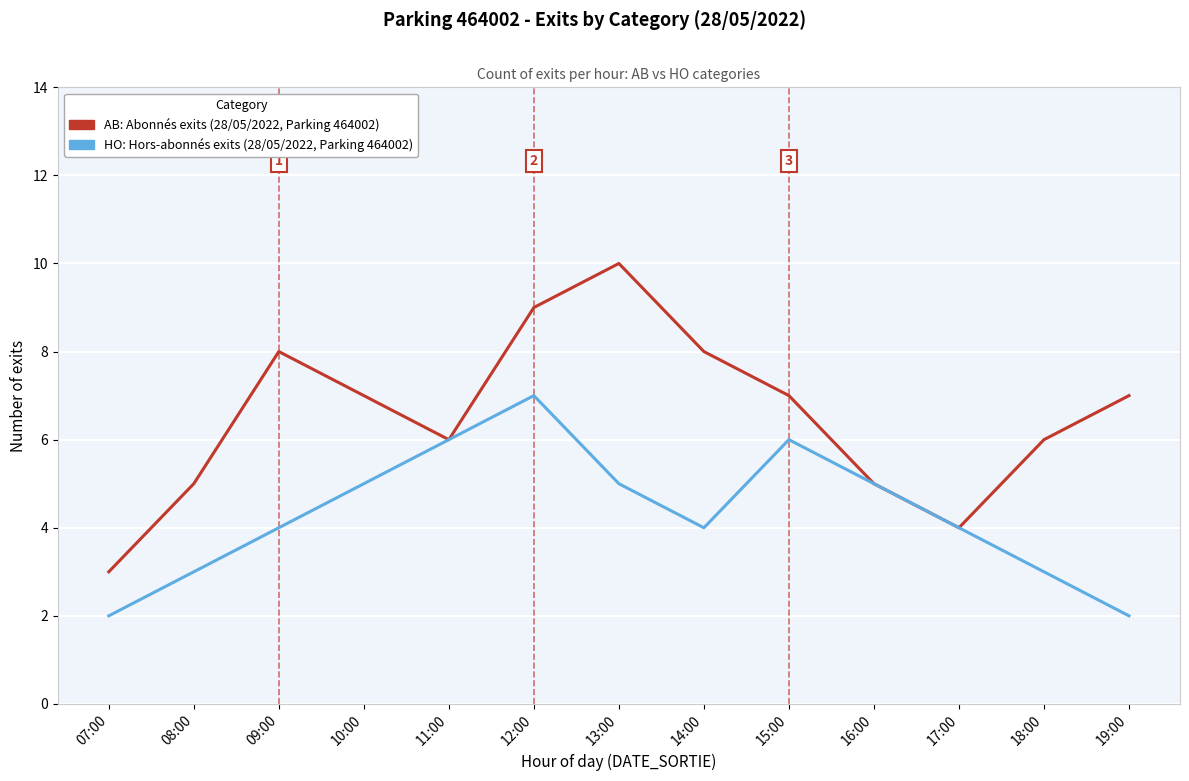

Which label corresponds to the largest value in the chart?

13:00